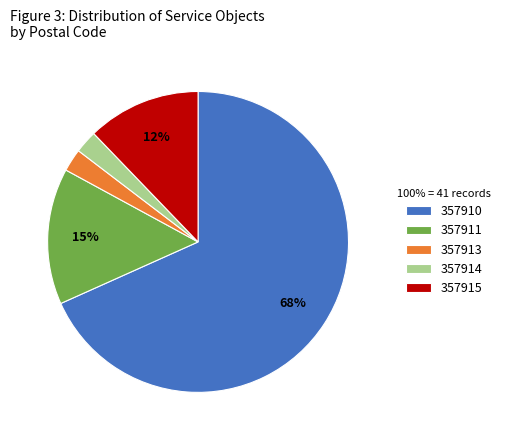

What is the largest slice in the pie chart?

357910